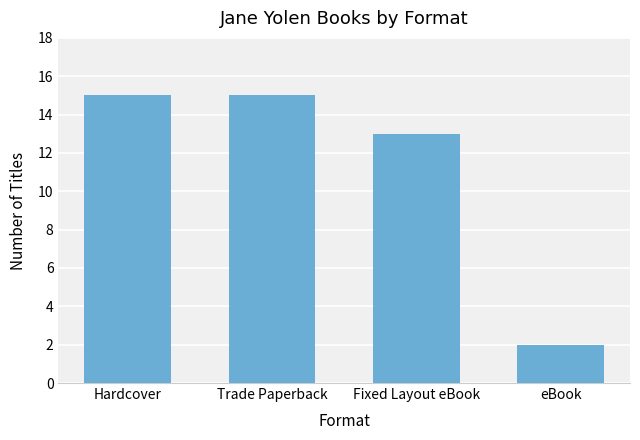

What is the ratio of the value at eBook to the value at Hardcover?

0.1